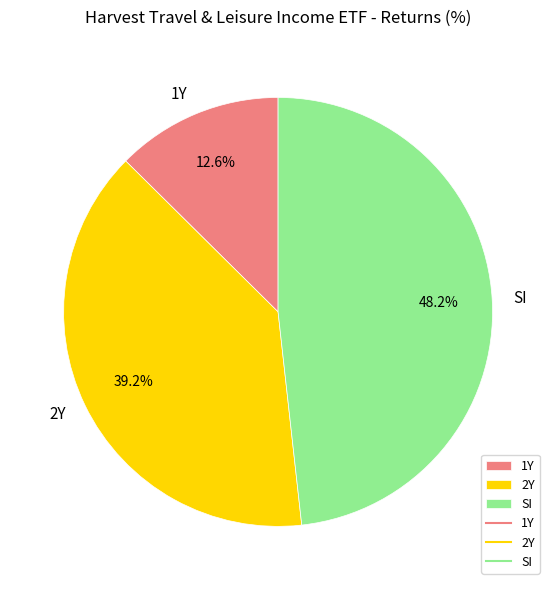

To the nearest percent, what is the combined percentage of 1Y and 2Y?

52%